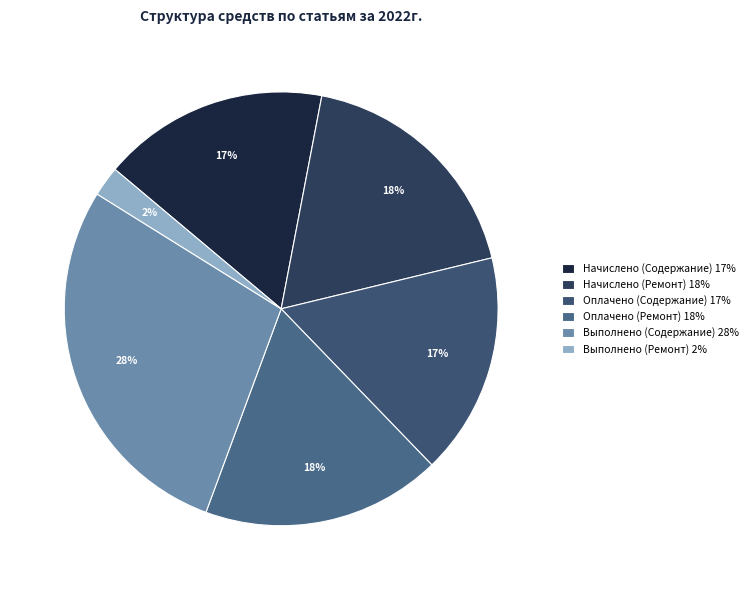

Is there any slice that represents more than half of the pie?

No